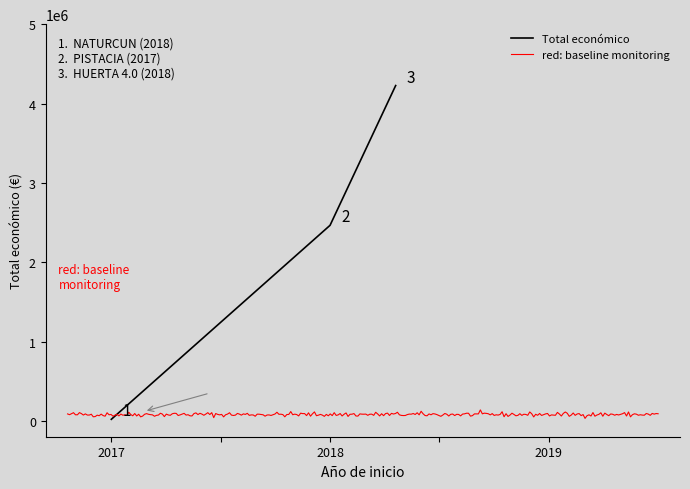

What is the approximate value at 2018?

2464572